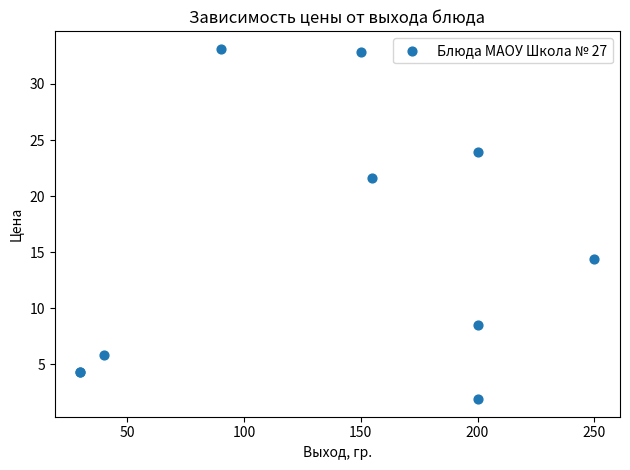

What Y value in the scatter plot is closest to 17?

14.4